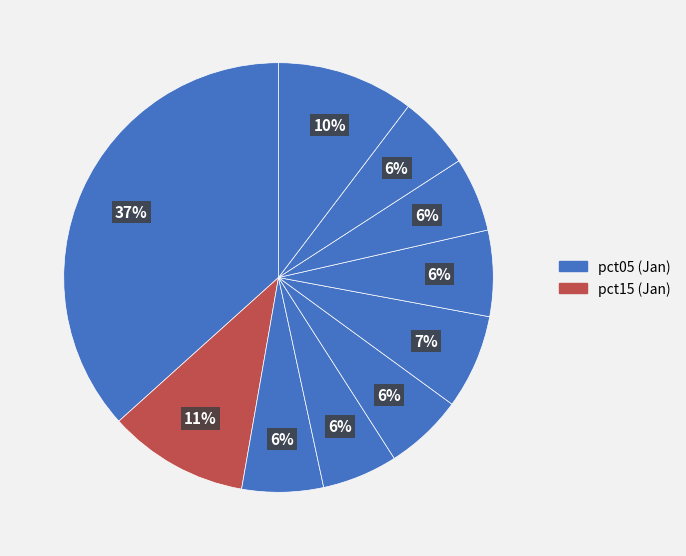

Count the number of slices in the pie.

10